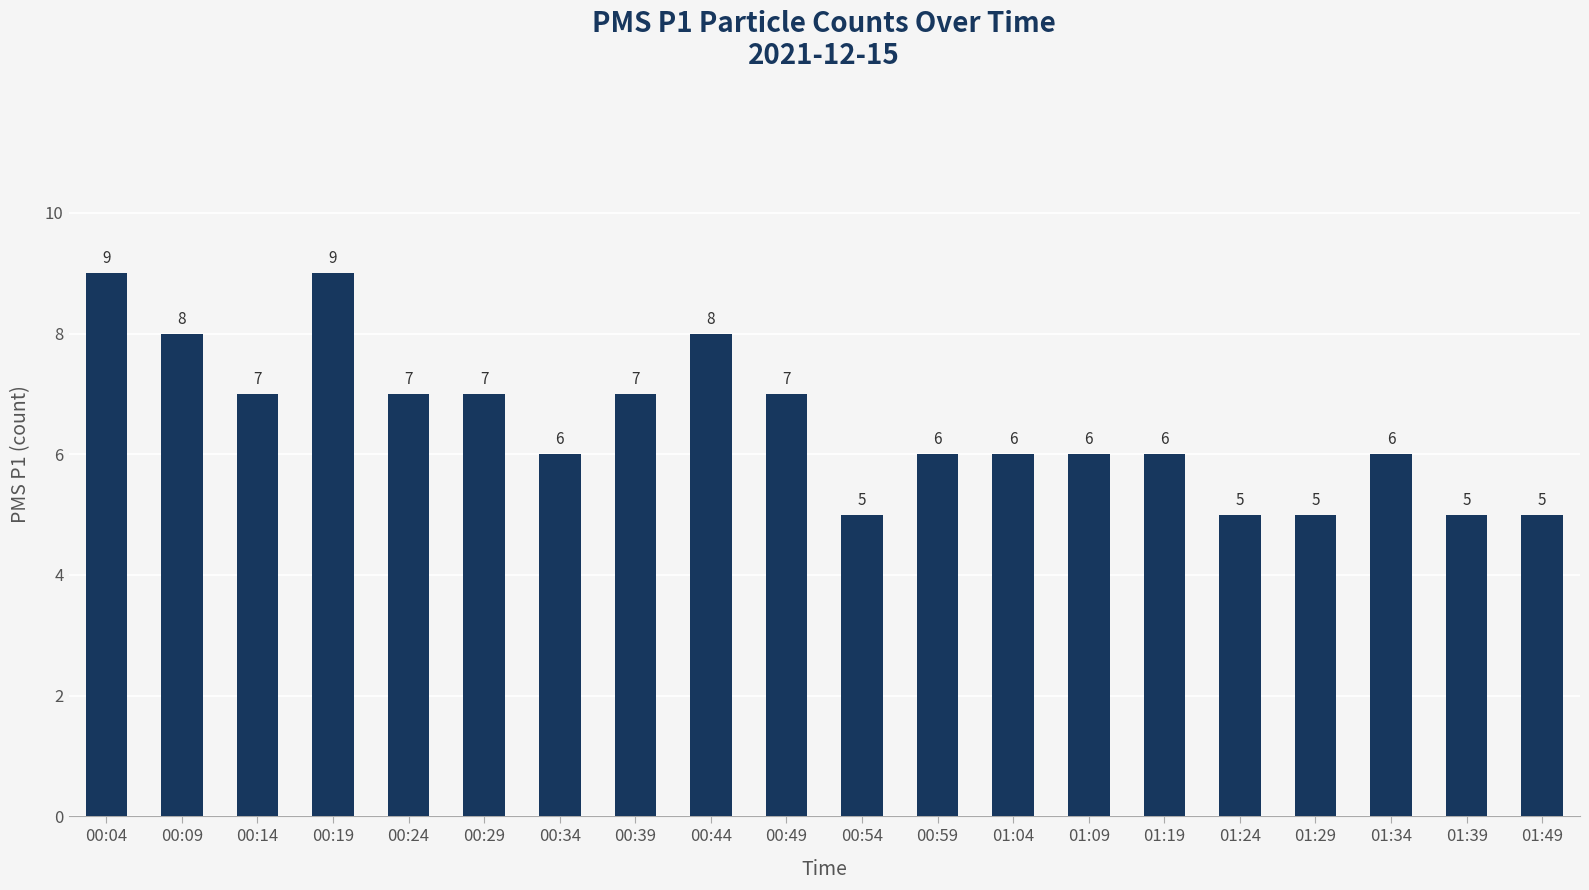

How many values are below 6?

5